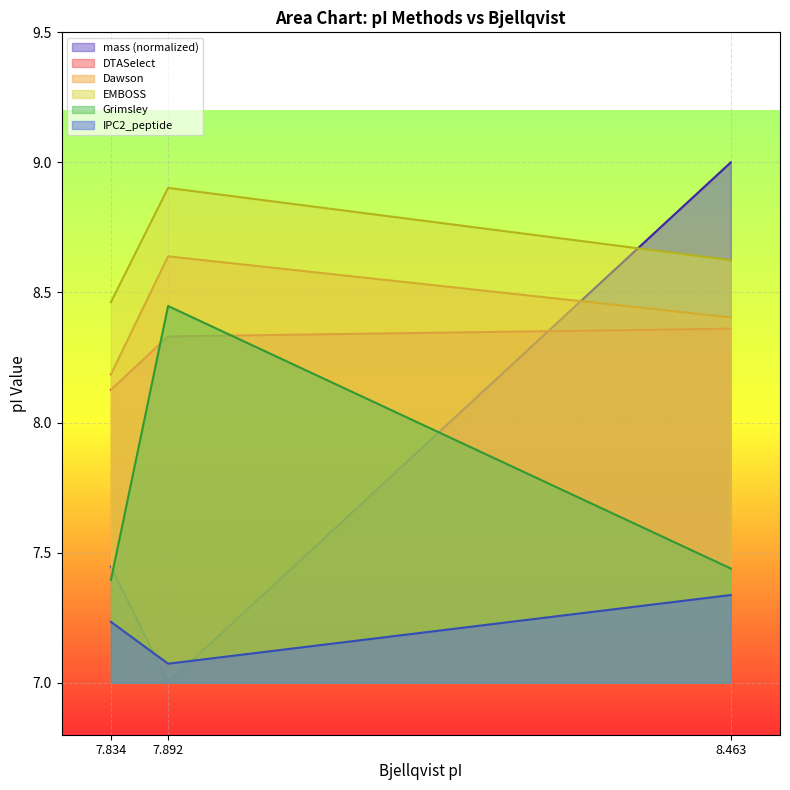

What is the lowest value of the EMBOSS series?

8.5